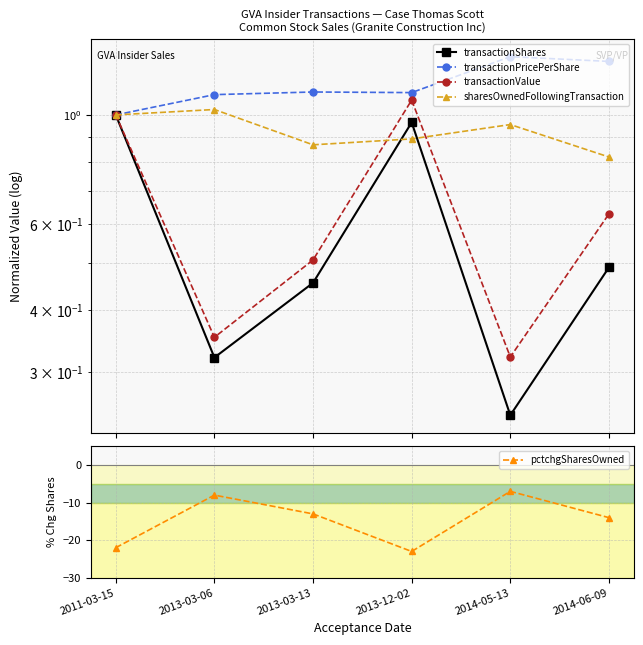

What is the difference between the second highest and second lowest values in the transactionValue series?

0.6